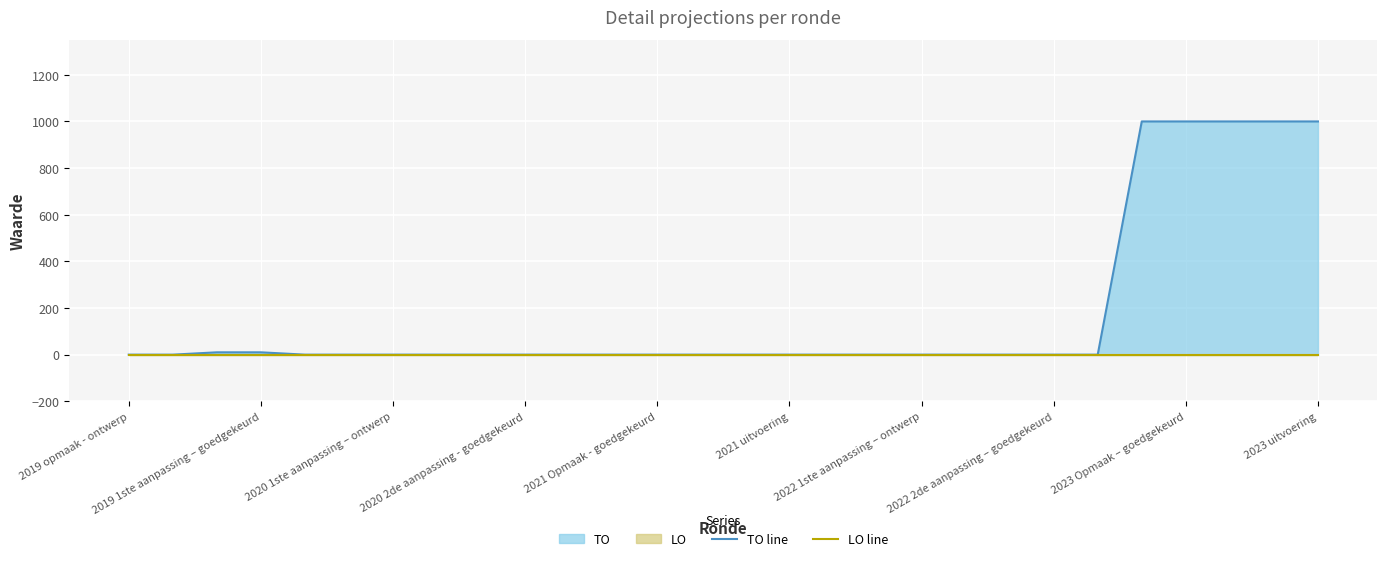

True or false: LO line and TO line intersect in this chart.

False